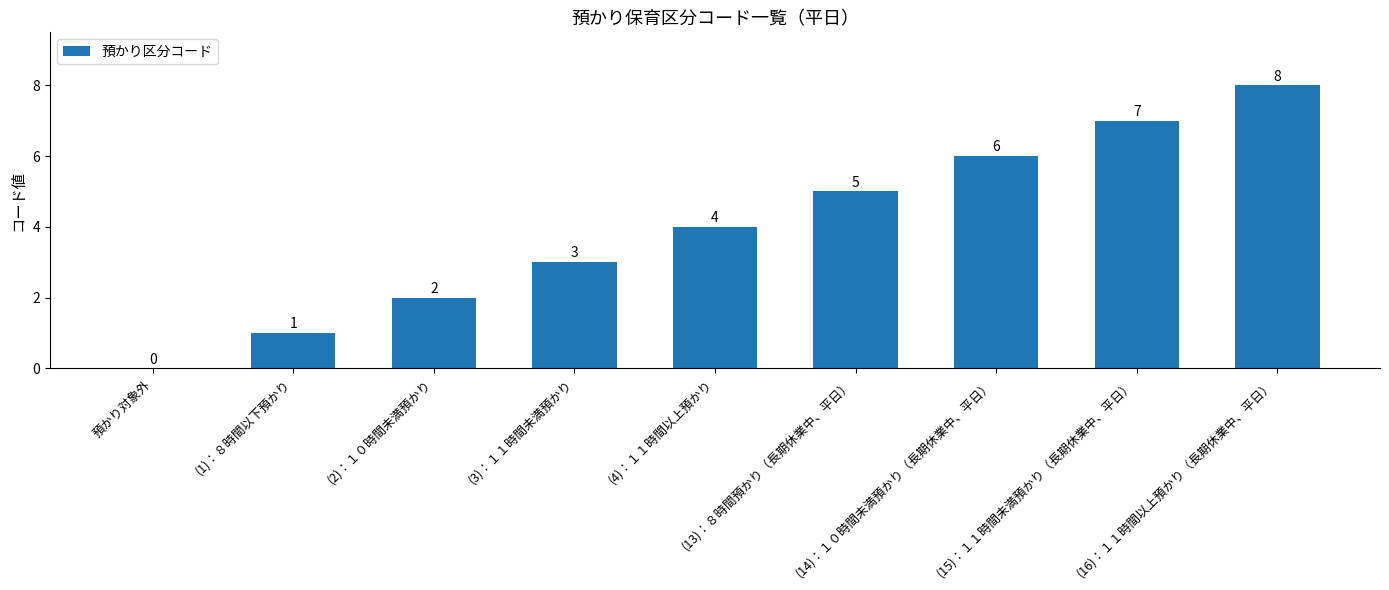

What is the sum of all values?

36